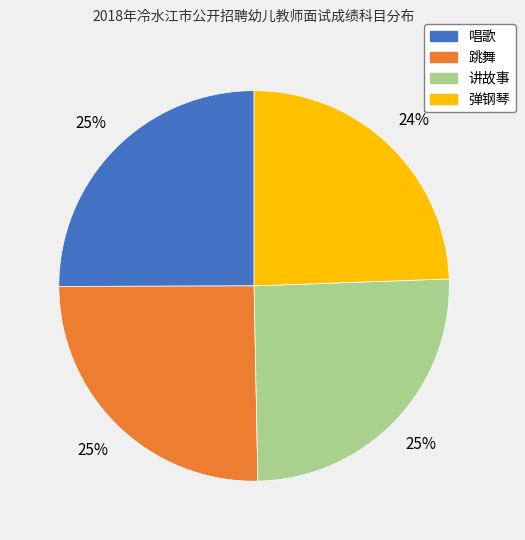

How many slices are in this pie chart?

4